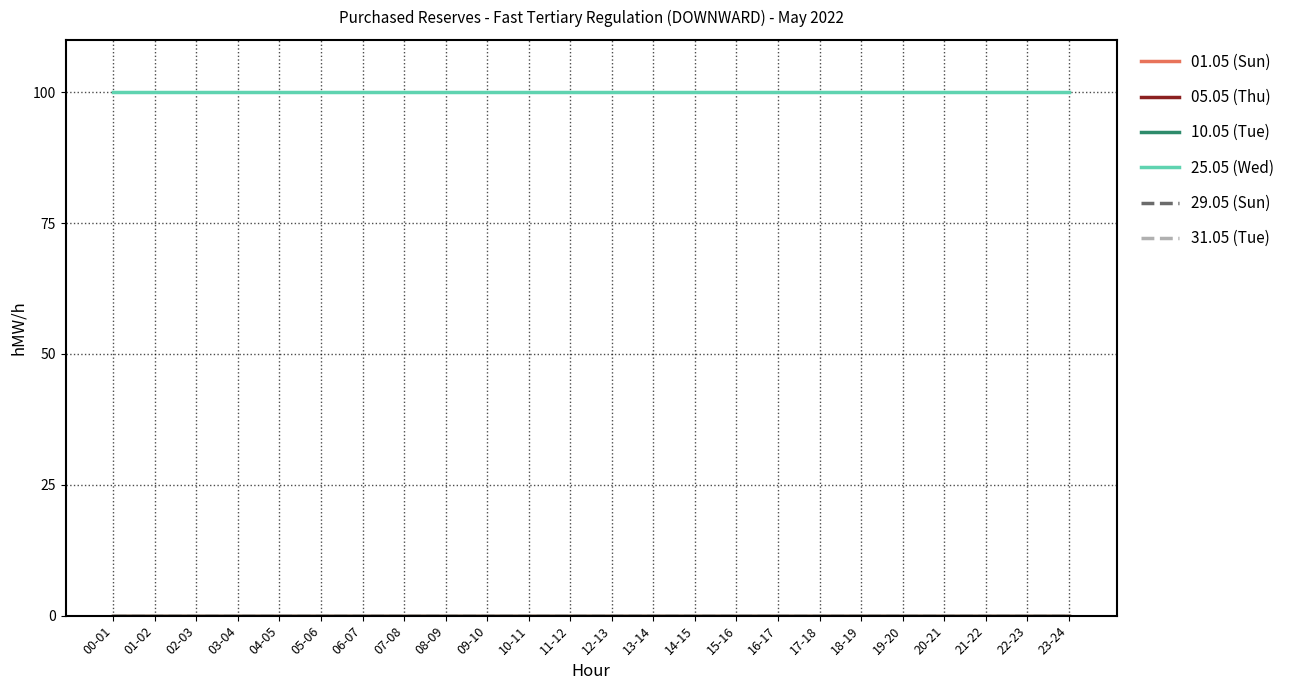

Where is 05.05 (Thu) nearest to the value 0?

00-01